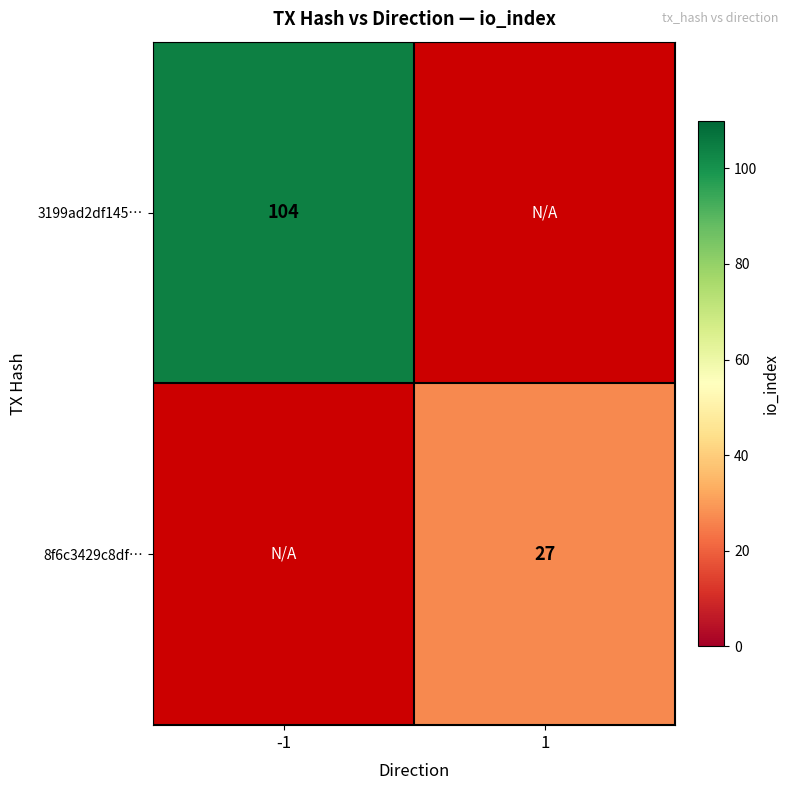

Is it true that 8f6c3429c8df… equals 42 at 1?

False